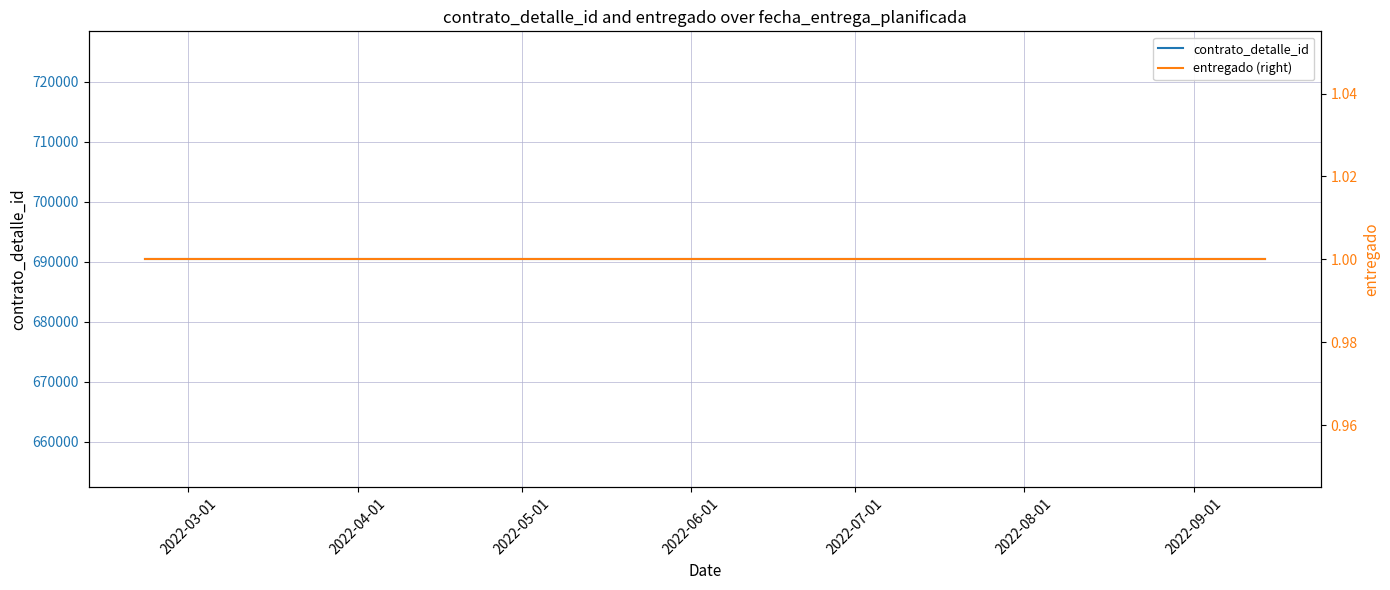

True or false: contrato_detalle_id and entregado (right) cross at least once.

False